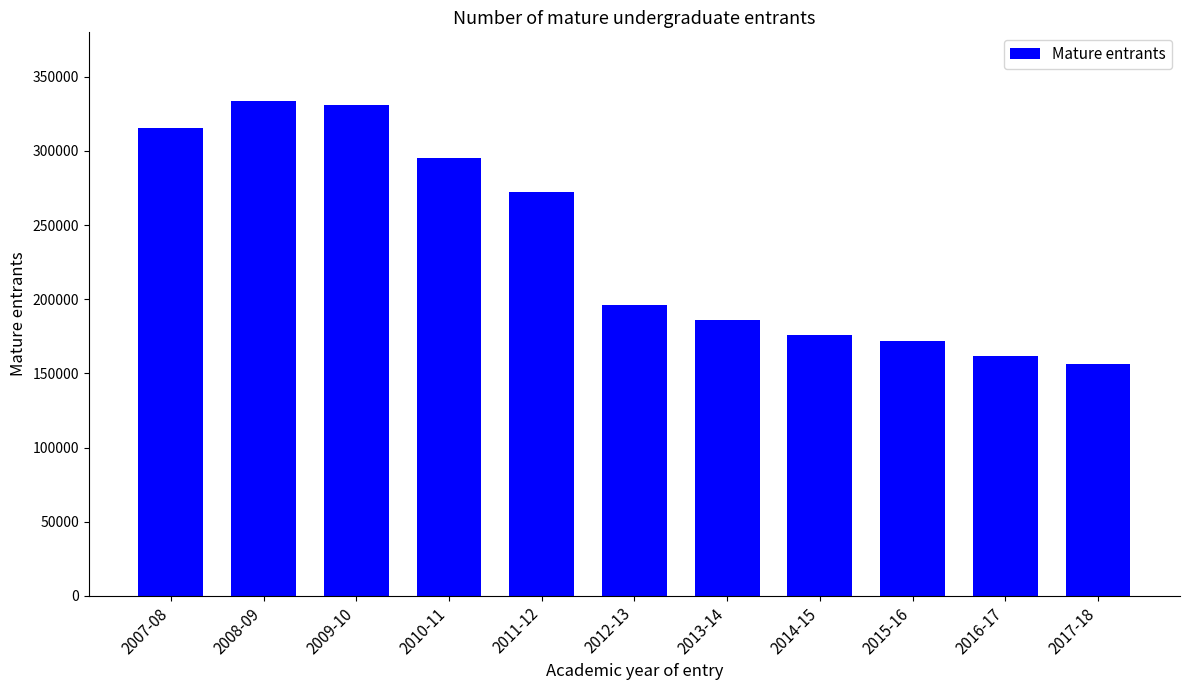

Rank the categories by value from highest to lowest.

2008-09, 2009-10, 2007-08, 2010-11, 2011-12, 2012-13, 2013-14, 2014-15, 2015-16, 2016-17, 2017-18